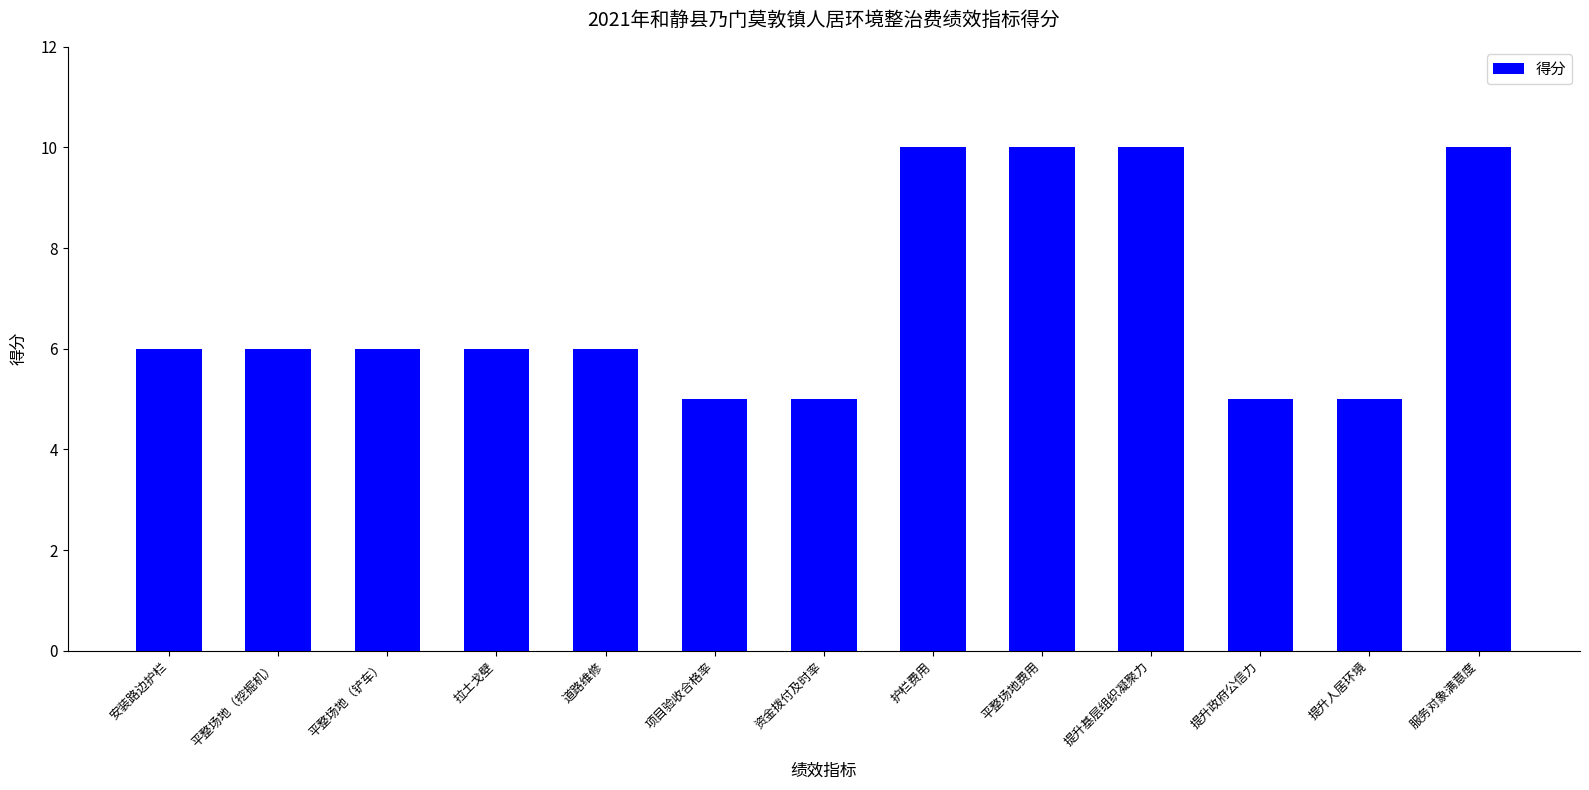

Between 护栏费用 and 提升政府公信力, which is larger?

护栏费用